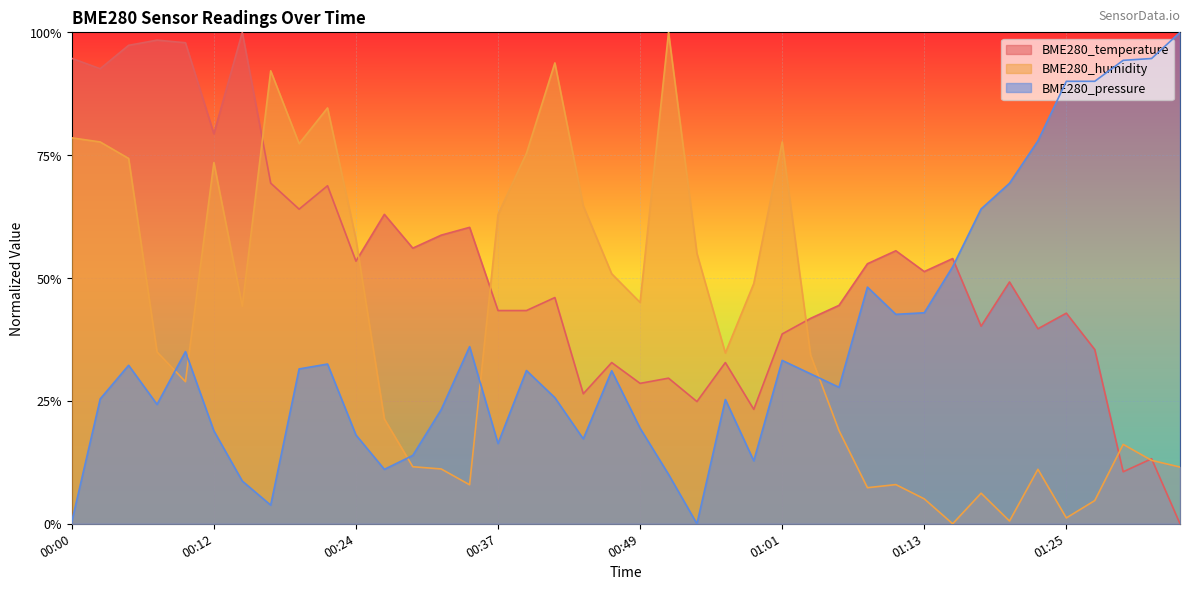

Rank the series by their maximum value, from highest to lowest.

BME280_temperature, BME280_humidity, BME280_pressure